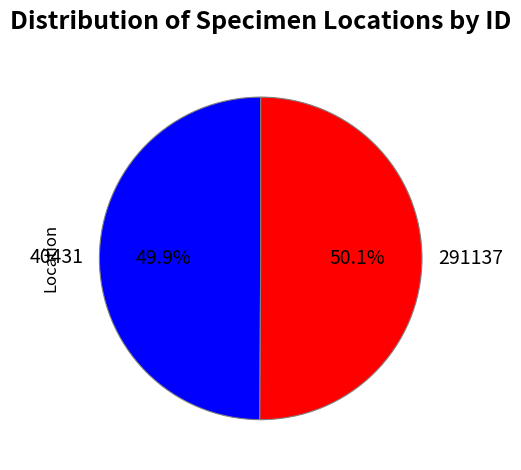

True or false: 291137 accounts for 50% of the total.

True